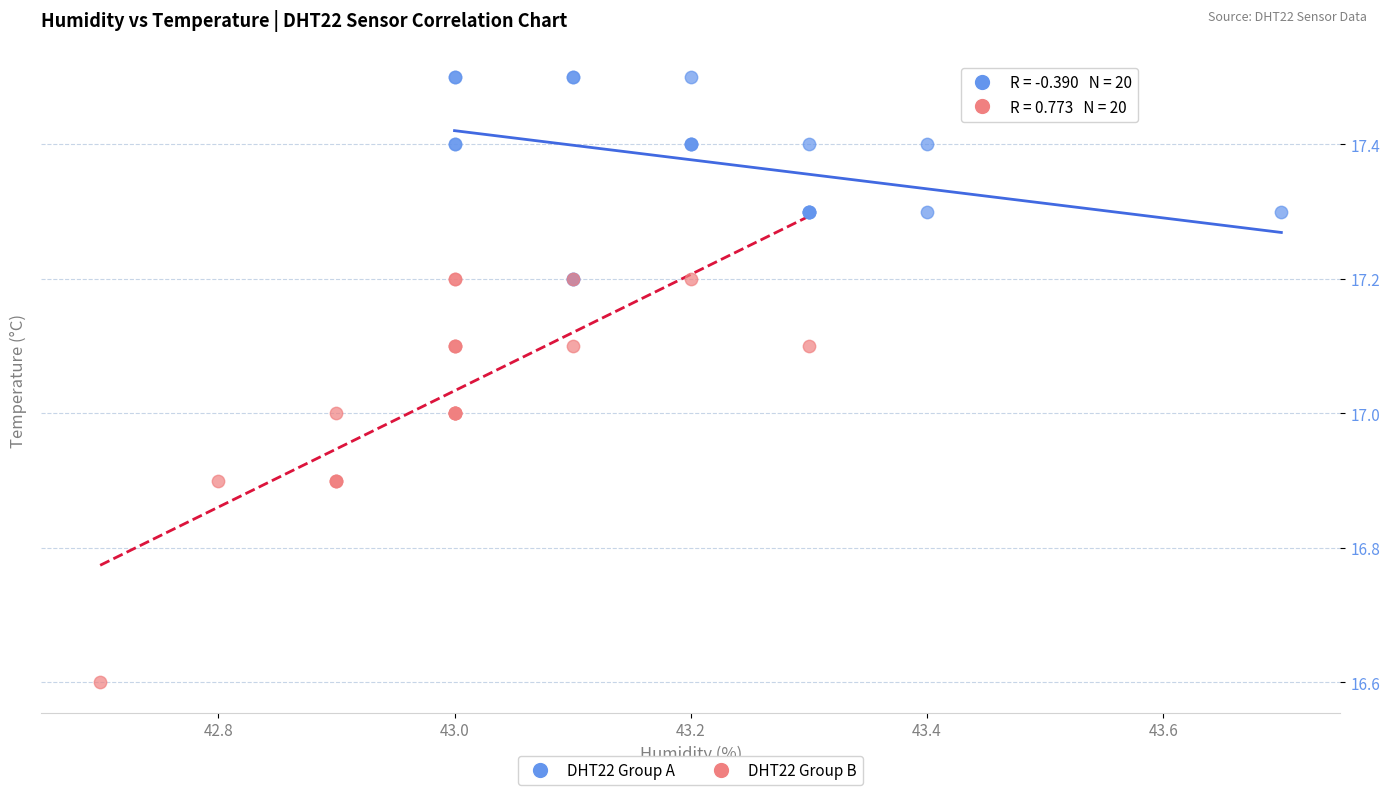

Which series reaches the maximum Y coordinate?

DHT22 Group A